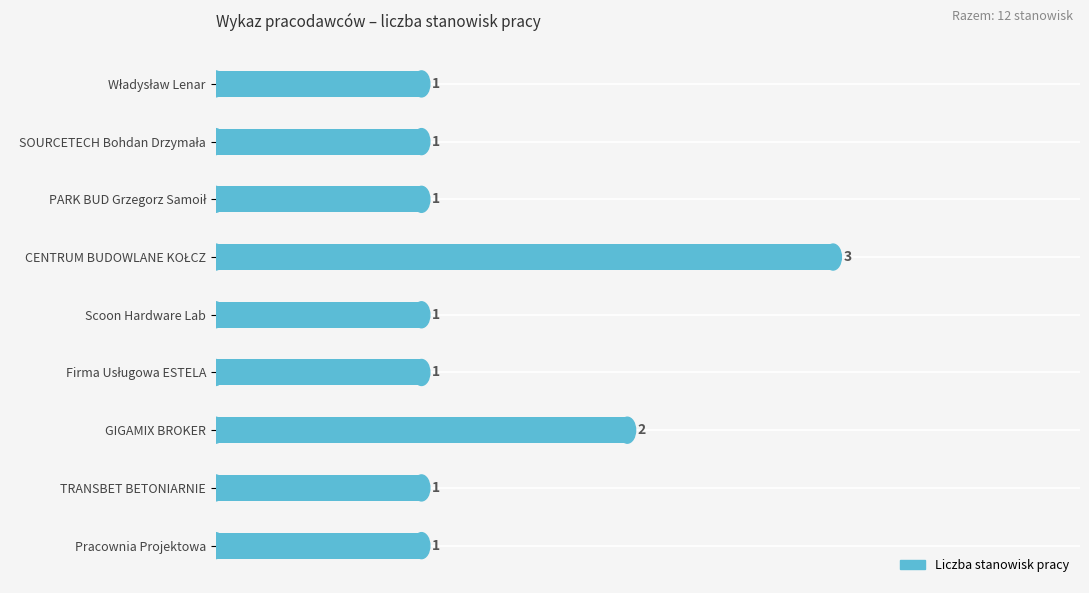

Are the bars horizontal?

Yes